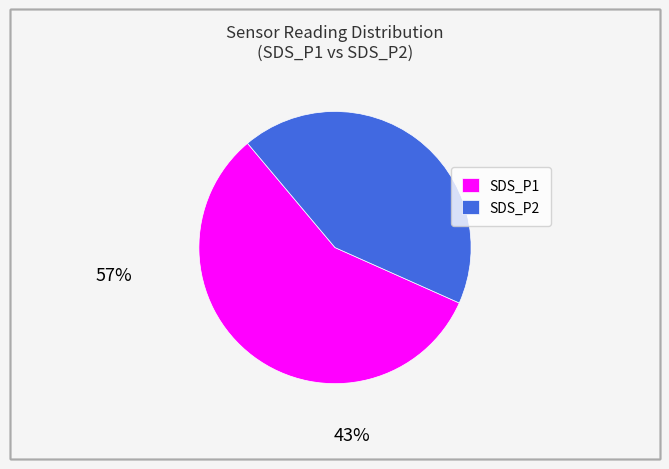

Between SDS_P1 and SDS_P2, which is larger?

SDS_P1